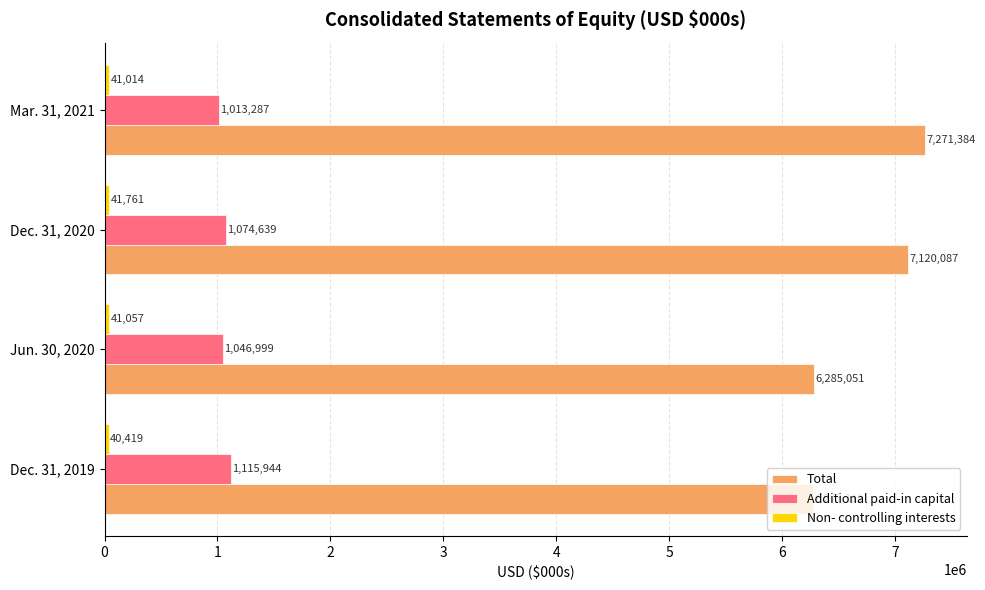

Rank the categories by Total value from lowest to highest.

Dec. 31, 2019, Jun. 30, 2020, Dec. 31, 2020, Mar. 31, 2021